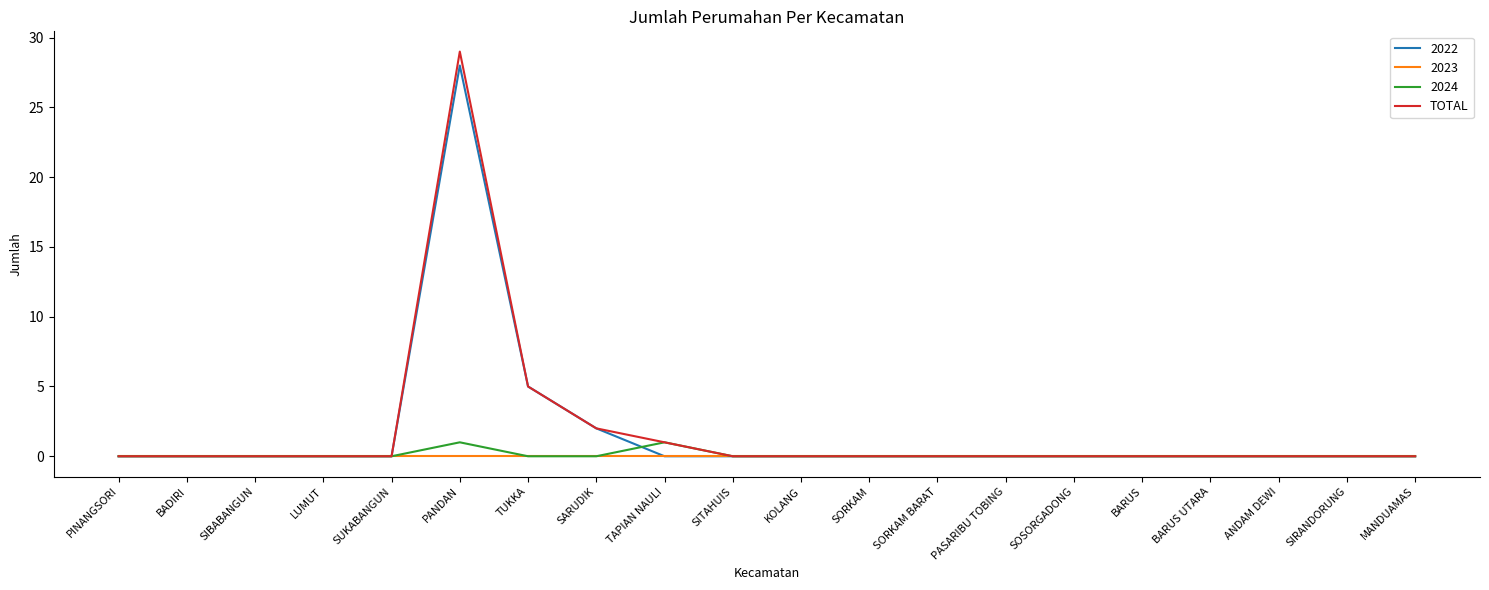

The value of 2022 at KOLANG is 0. True or false?

True